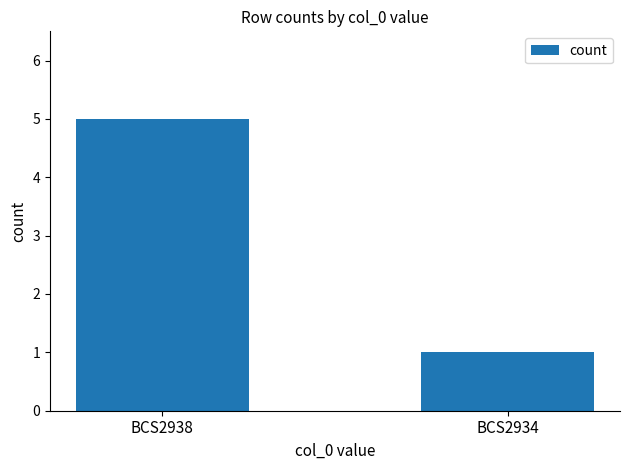

Which category has the lowest value across all series?

BCS2934